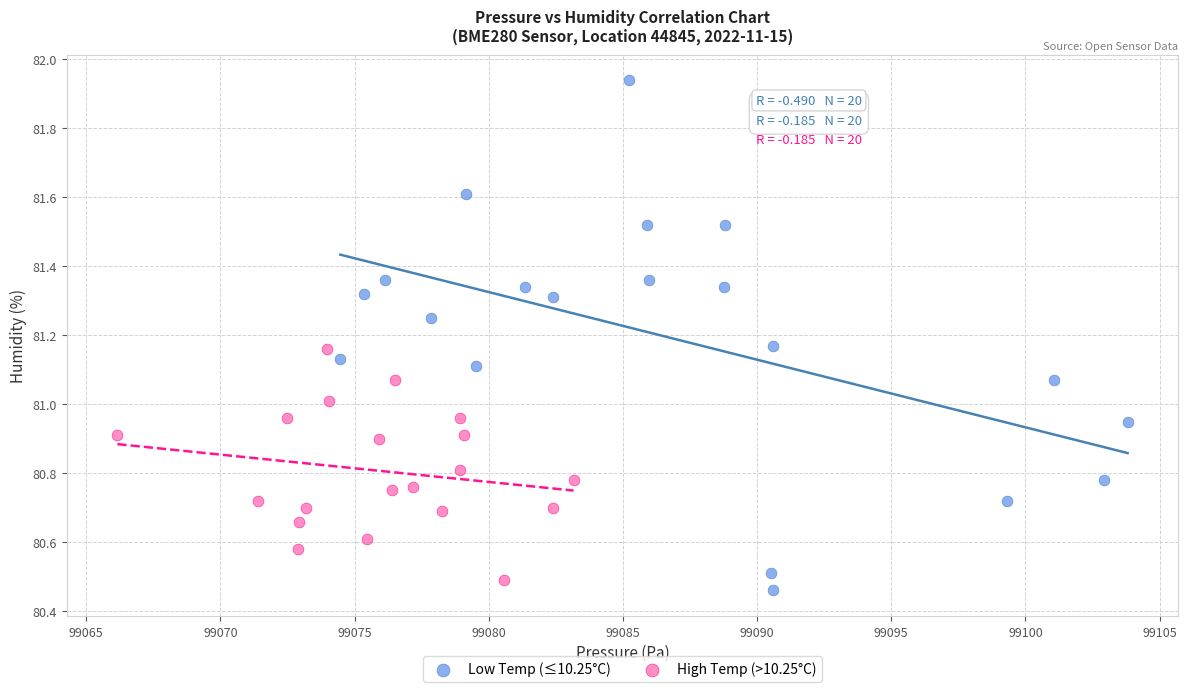

Which series has the widest spread of Y values?

Low Temp (≤10.25°C)